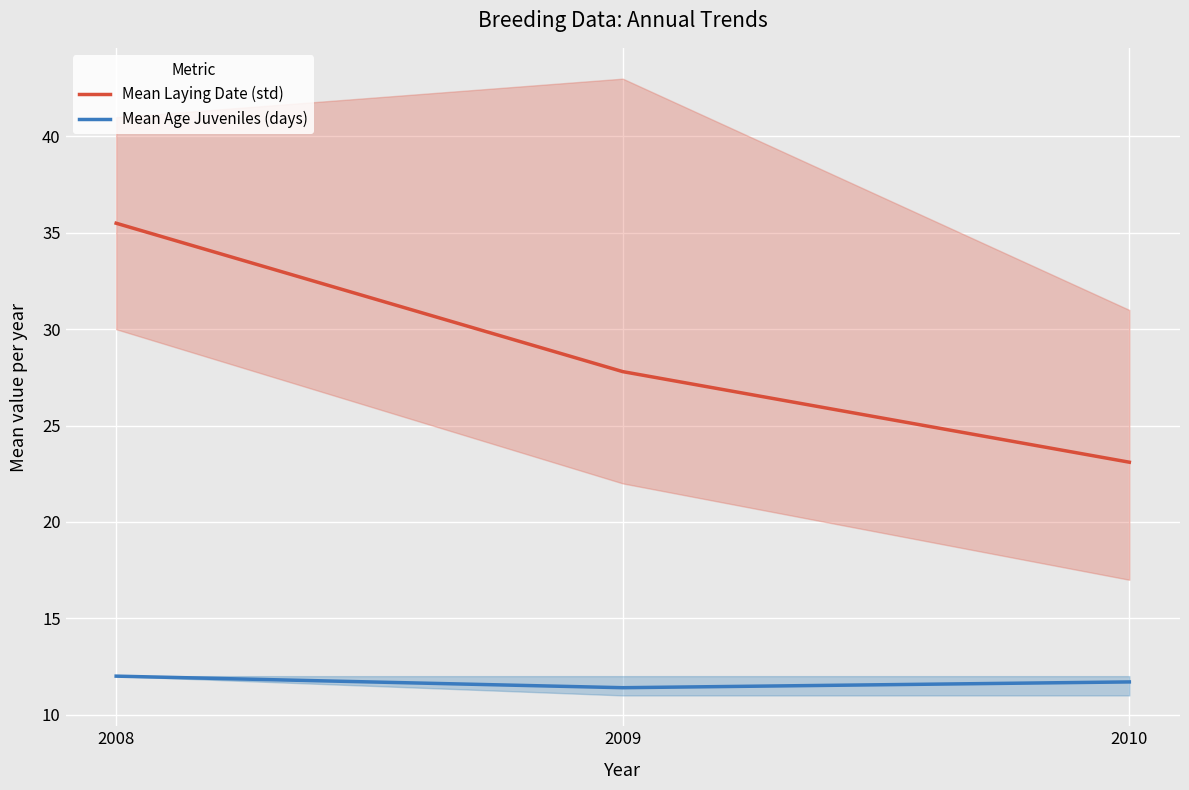

List the labels in order of Mean Laying Date (std) value, smallest first.

2010, 2009, 2008